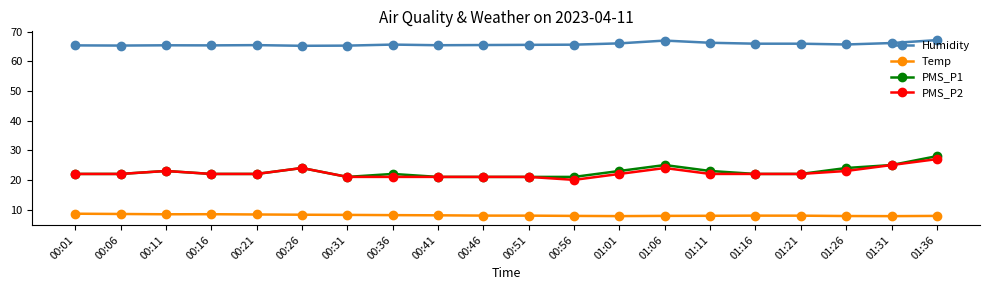

At how many categories does at least one series exceed 34?

20